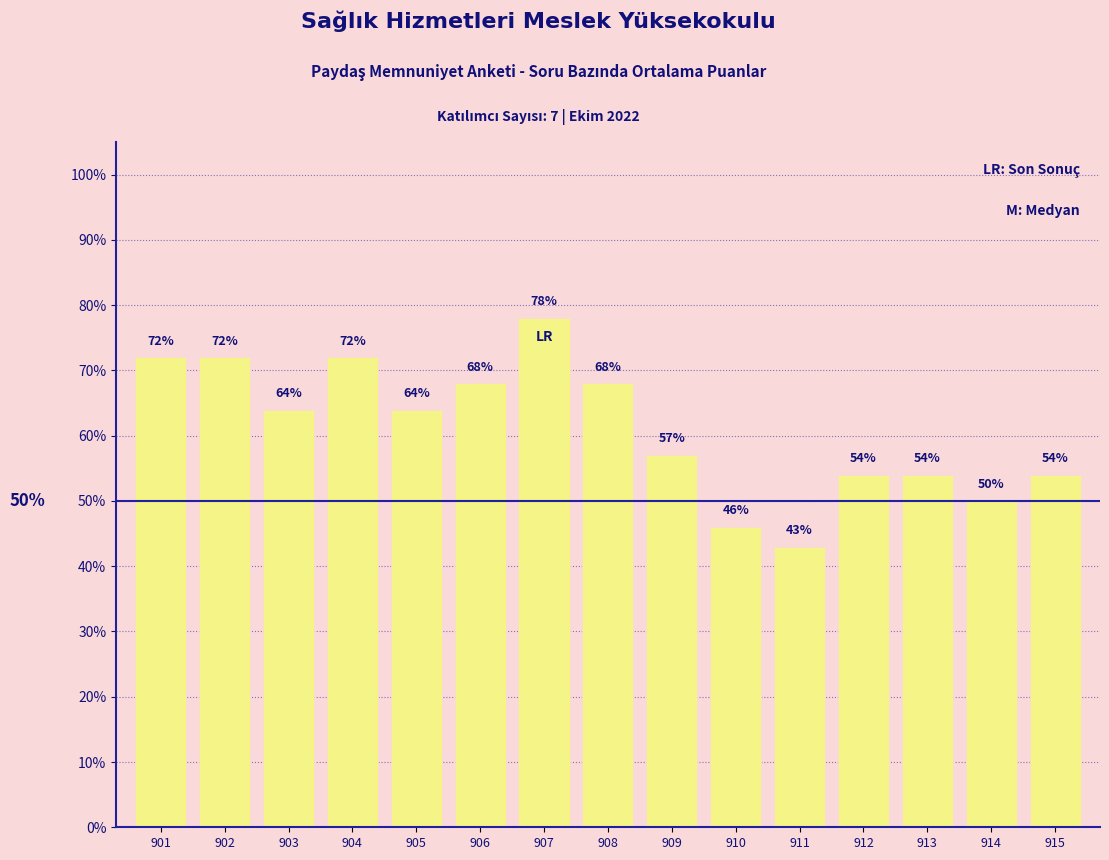

Reading right to left, list all the values displayed in this chart.

915=54	914=50	913=54	912=54	911=43	910=46	909=57	908=68	907=78	906=68	905=64	904=72	903=64	902=72	901=72